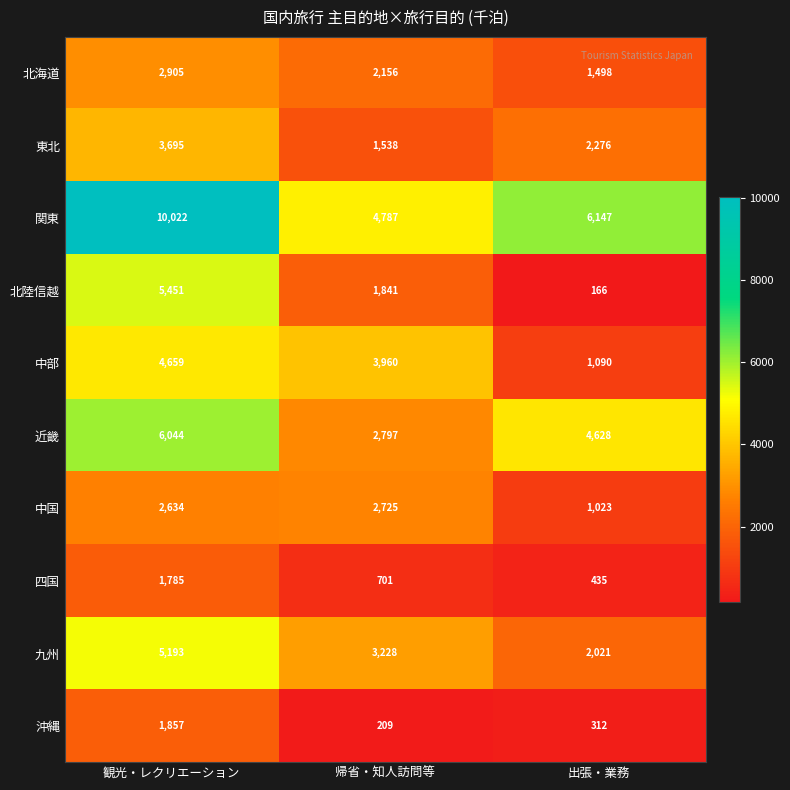

What is the maximum value for 近畿?

6044